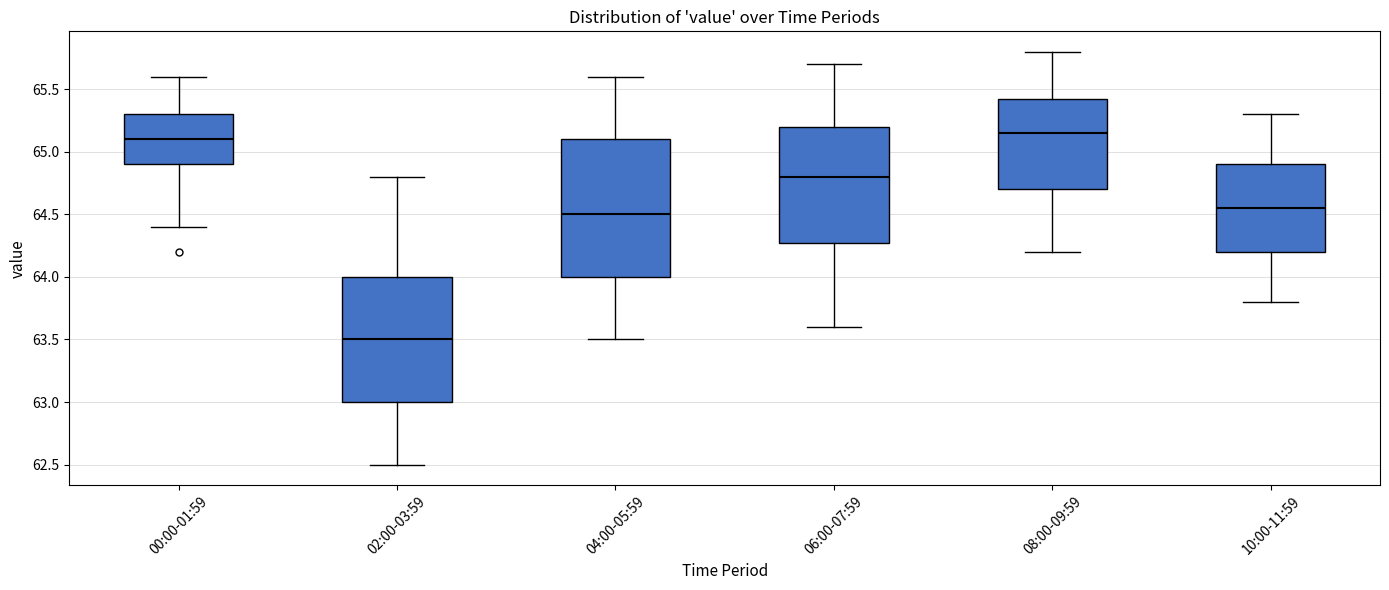

Which box's median line is the highest?

08:00-09:59